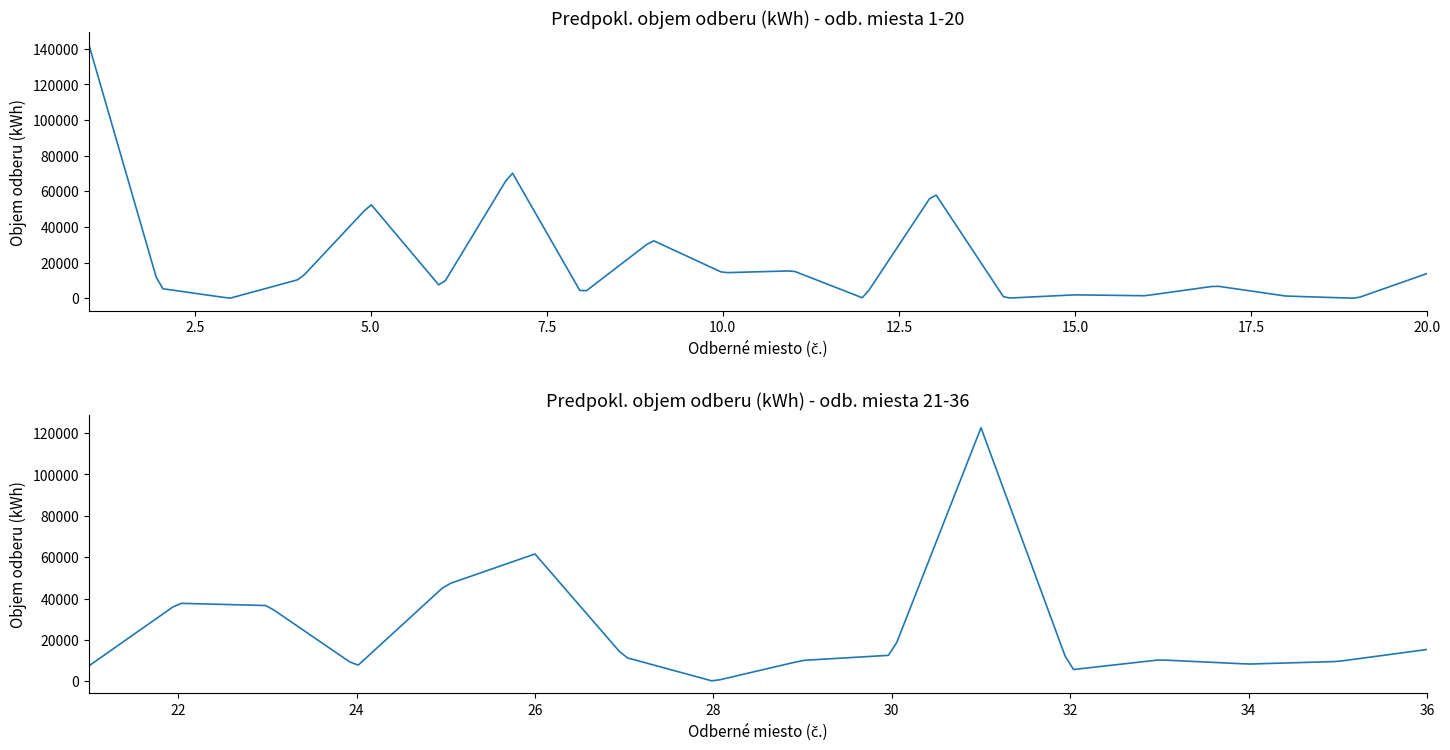

What is the sum of all values?

841672